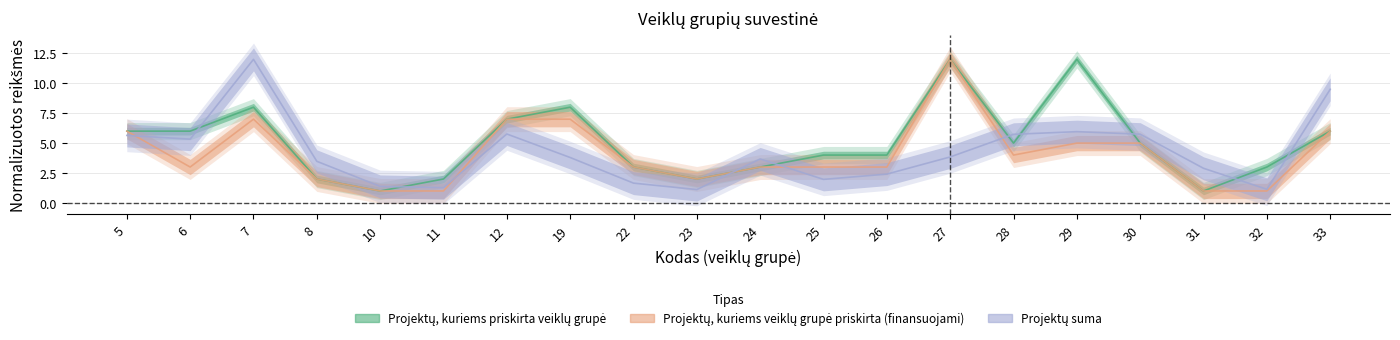

How many lines are shown in the chart?

3